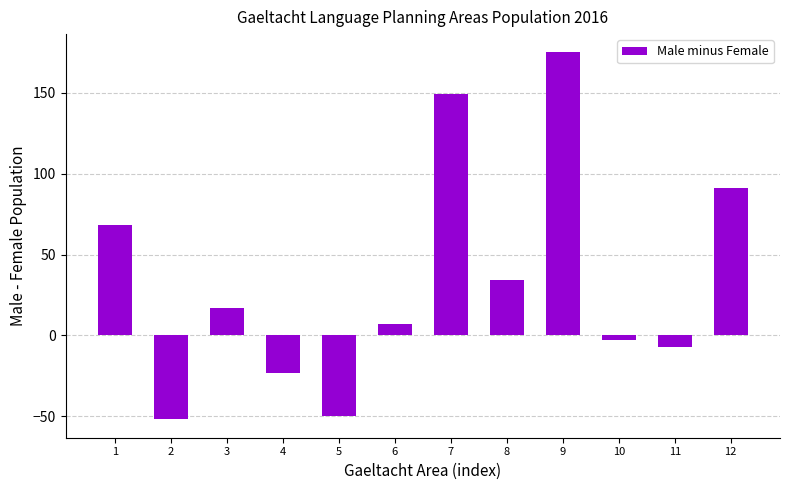

What is the difference between the second highest and minimum values?

201